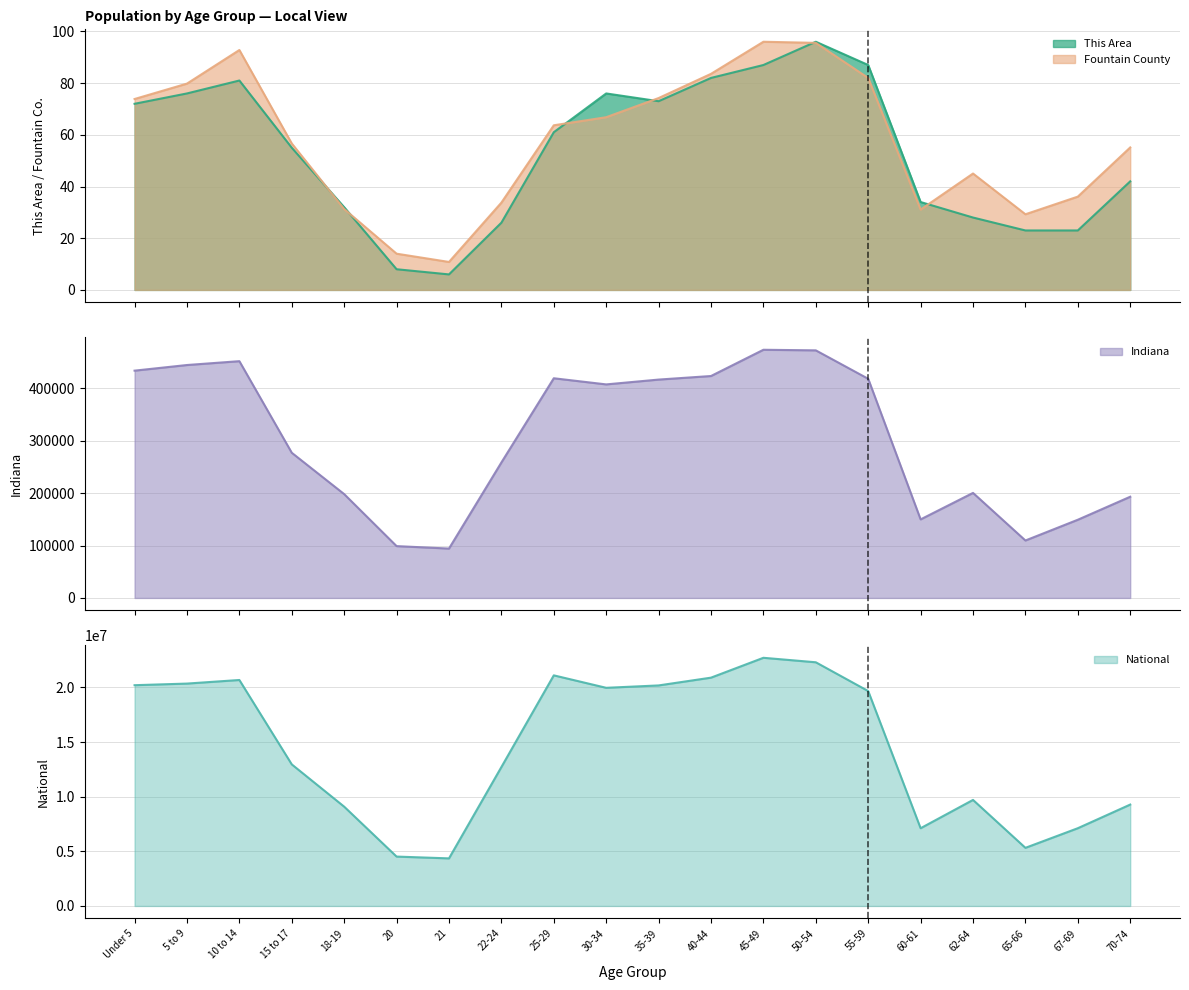

How many interior local peaks does the Indiana series have?

4